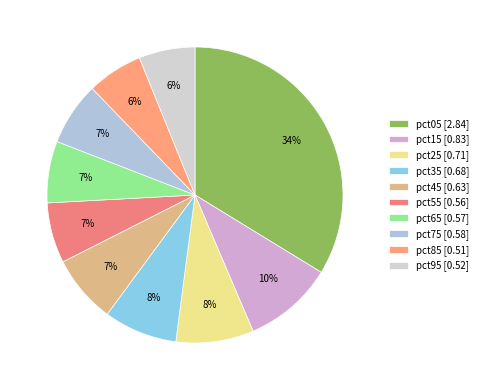

What is the change in value from pct15 to pct85?

-0.3